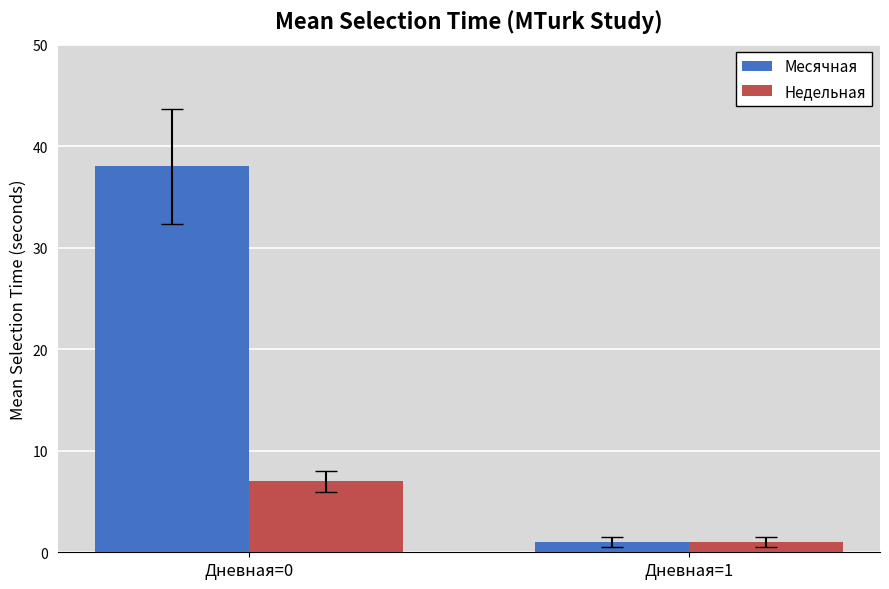

Which category has the highest value in the Месячная series?

Дневная=0